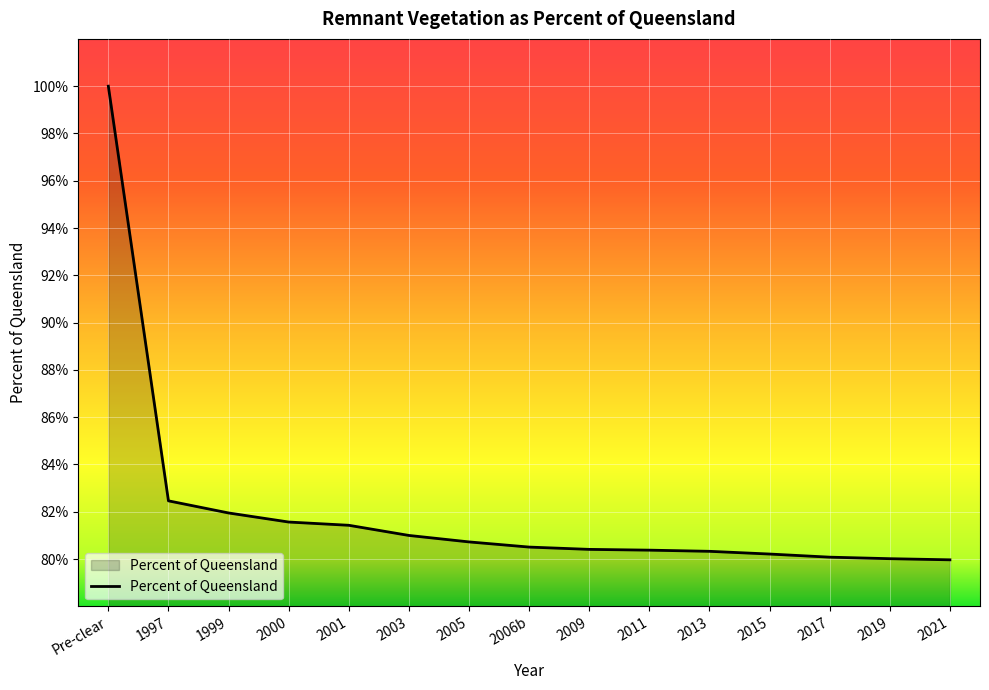

What is the minimum value shown in the chart?

0.8